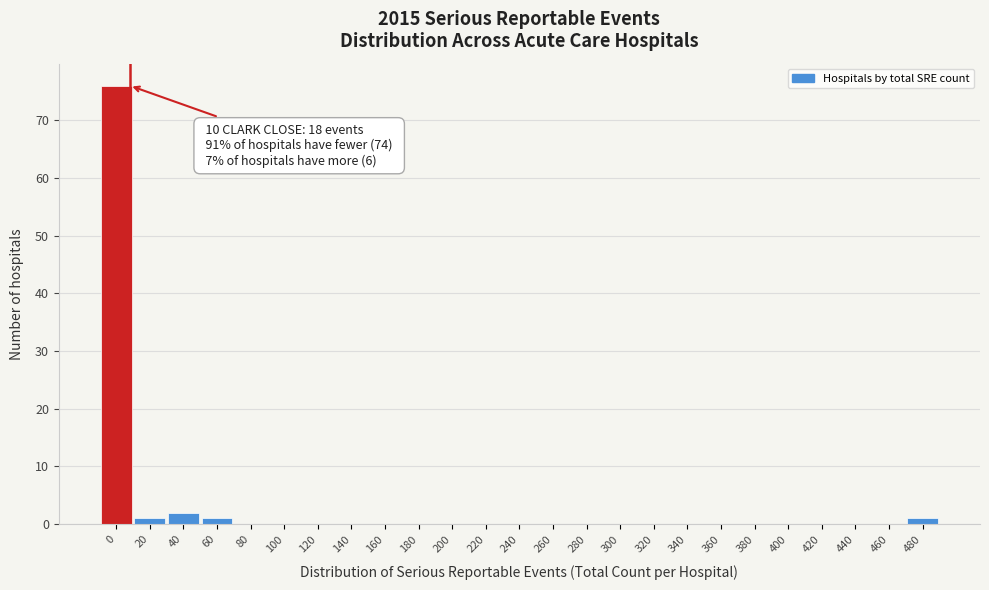

Reading left to right, list all the values displayed in this chart.

0=76	20=1	40=2	60=1	80=0	100=0	120=0	140=0	160=0	180=0	200=0	220=0	240=0	260=0	280=0	300=0	320=0	340=0	360=0	380=0	400=0	420=0	440=0	460=0	480=1